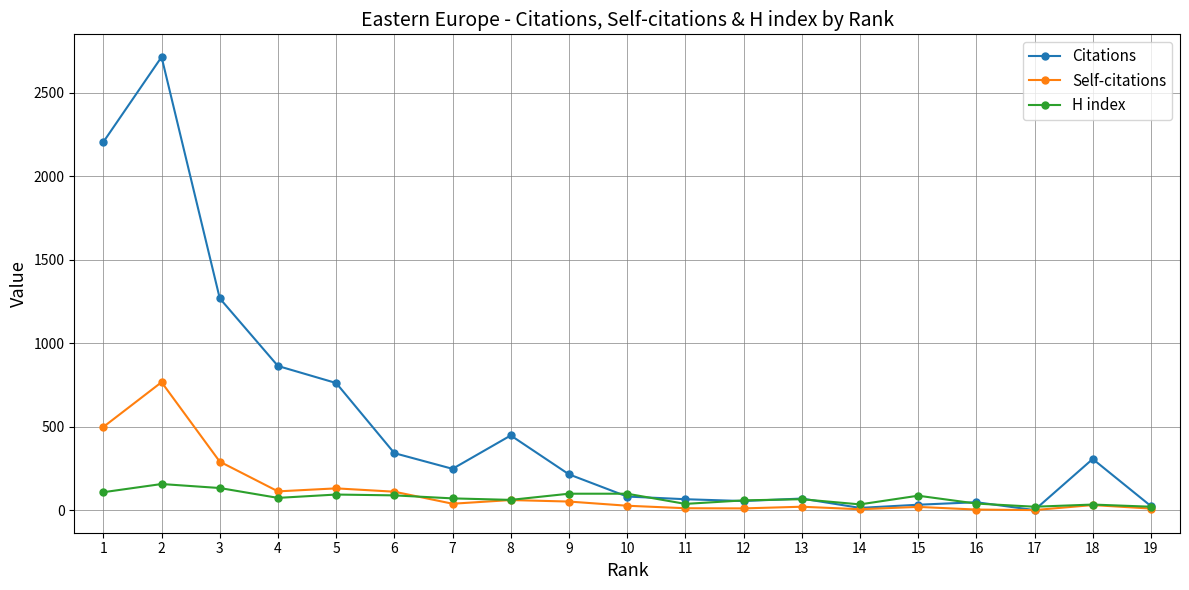

What are all the series names shown in the legend?

Citations, Self-citations, H index